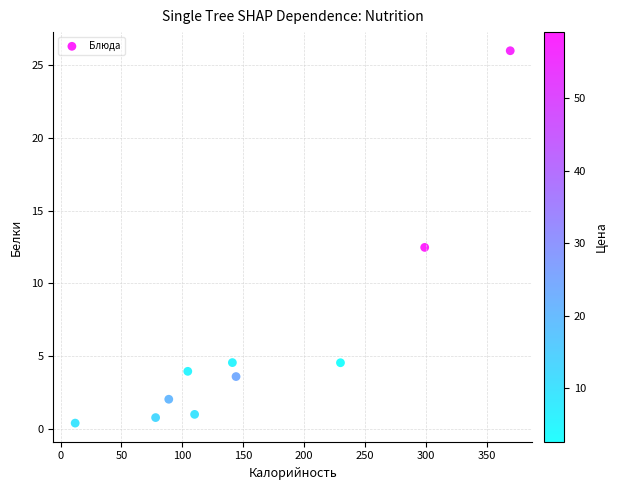

What is the average Y value?

5.9